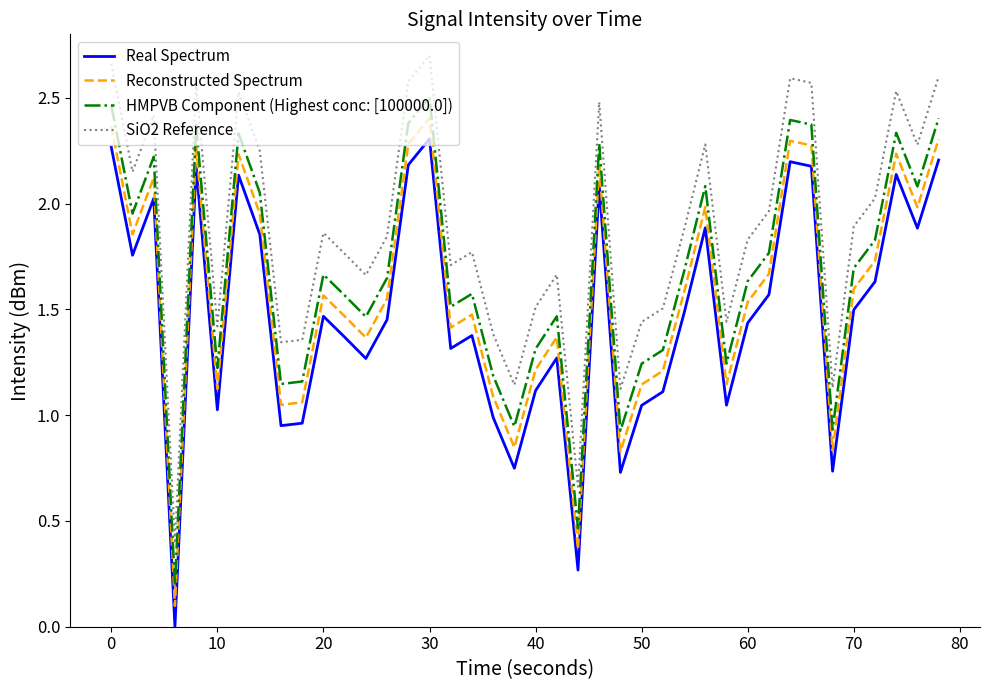

Which series has the largest total across all categories?

SiO2 Reference